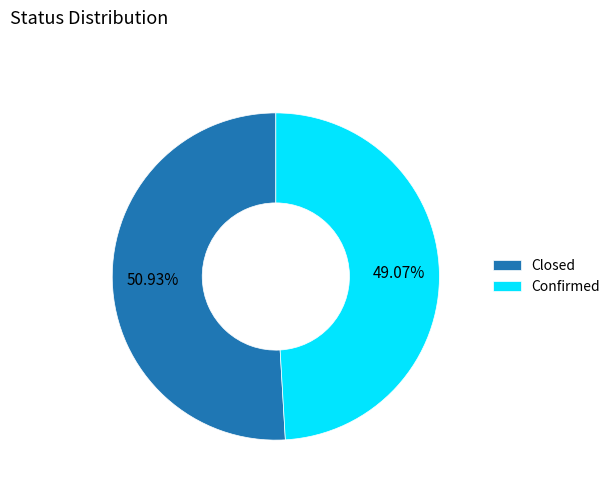

Is there any slice that represents more than half of the pie?

Yes